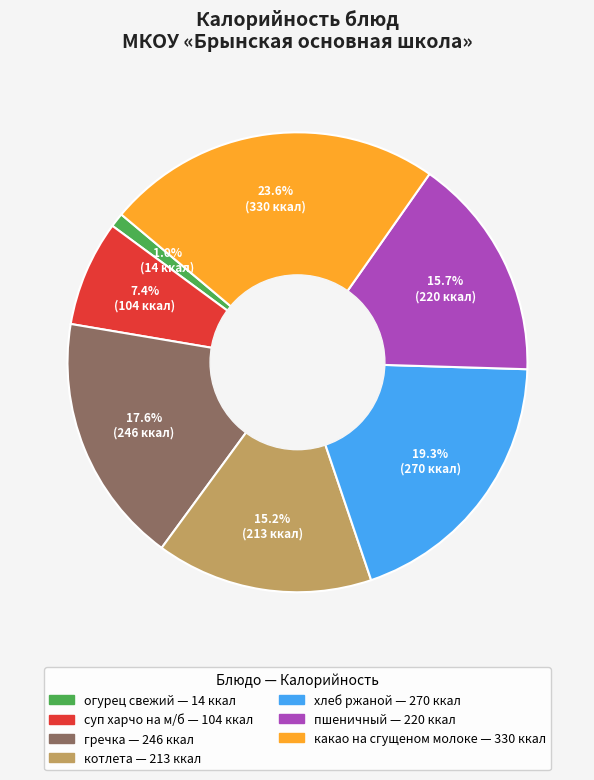

Which slice is the smallest?

огурец свежий